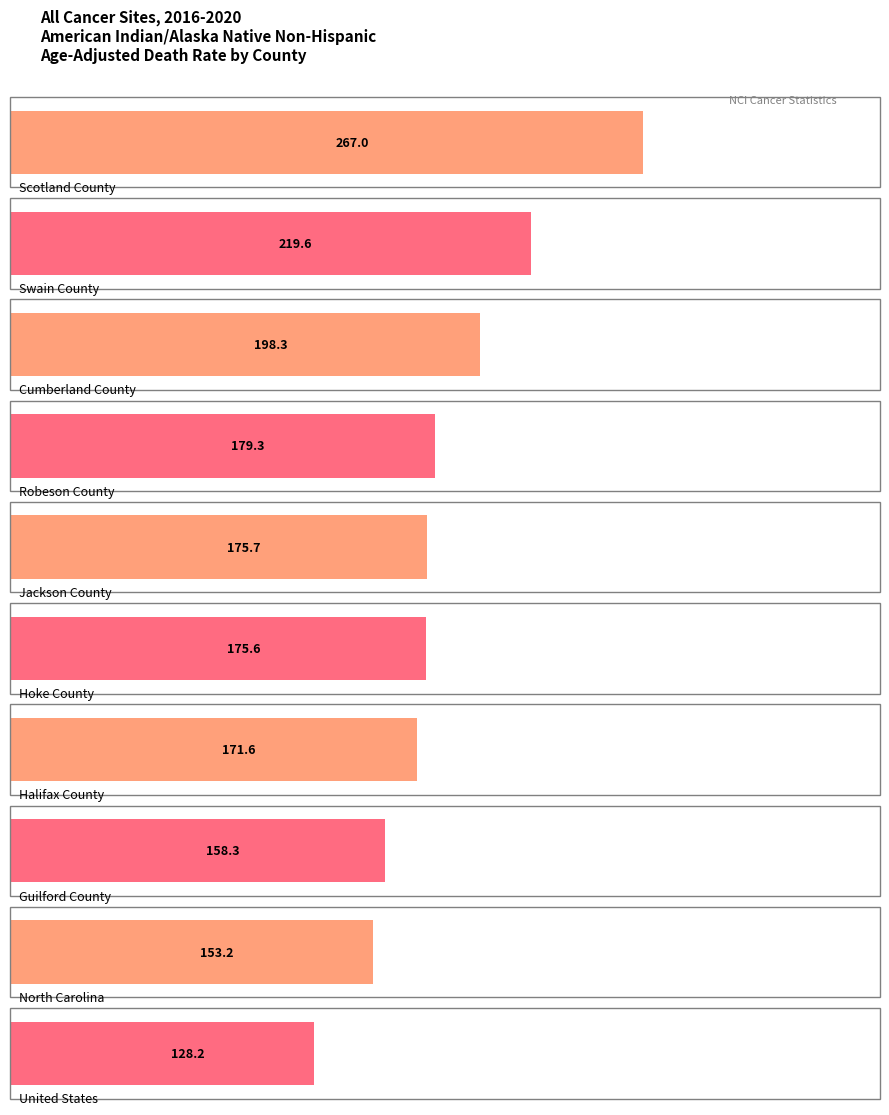

What is the difference between the maximum and minimum values?

138.8